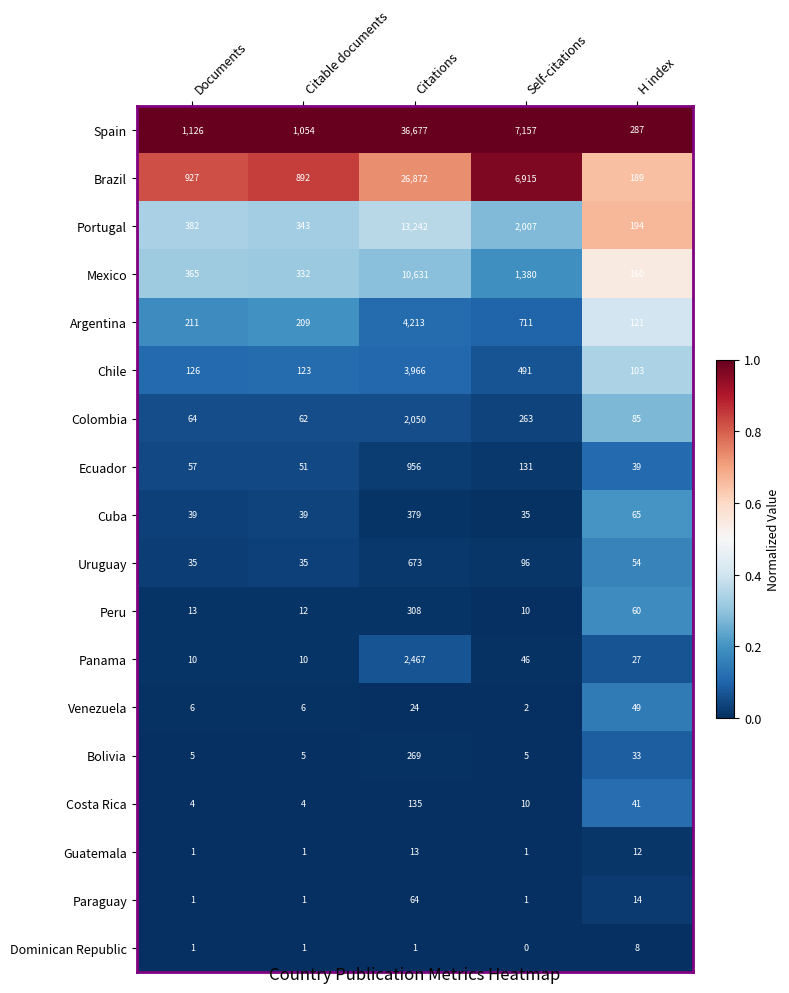

Is it true that Mexico equals 10631 at Citations?

True